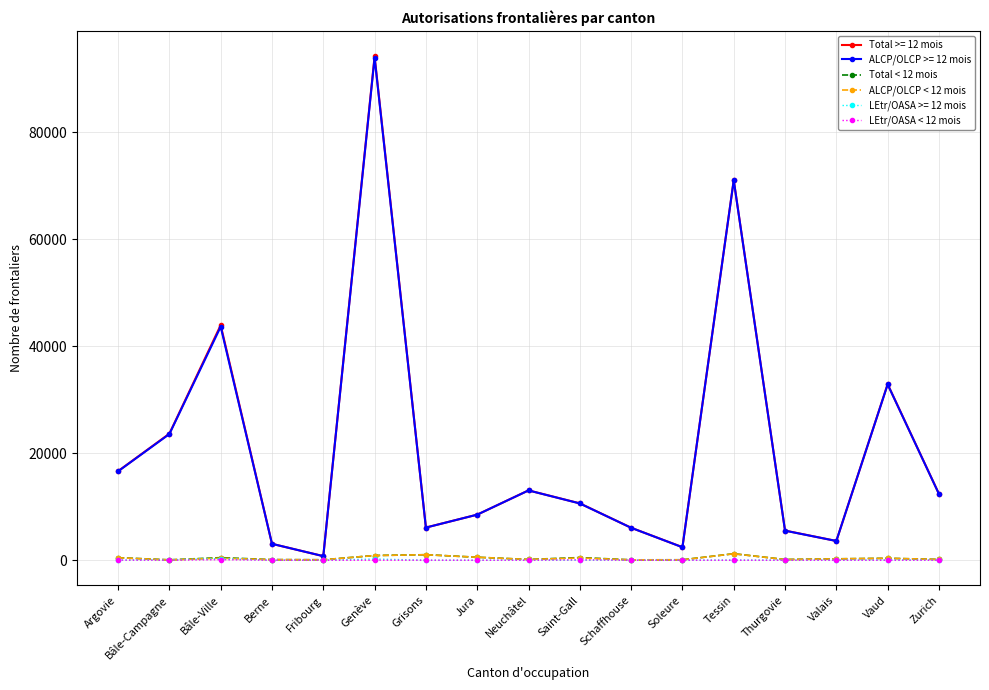

What value does the ALCP/OLCP < 12 mois series have at Jura, to the nearest 100?

600